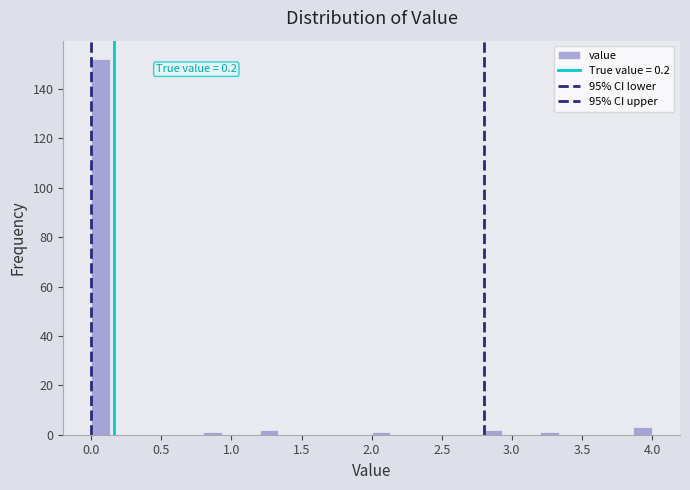

Read against the x-axis, roughly where is the centre of the tallest bar?

0.05